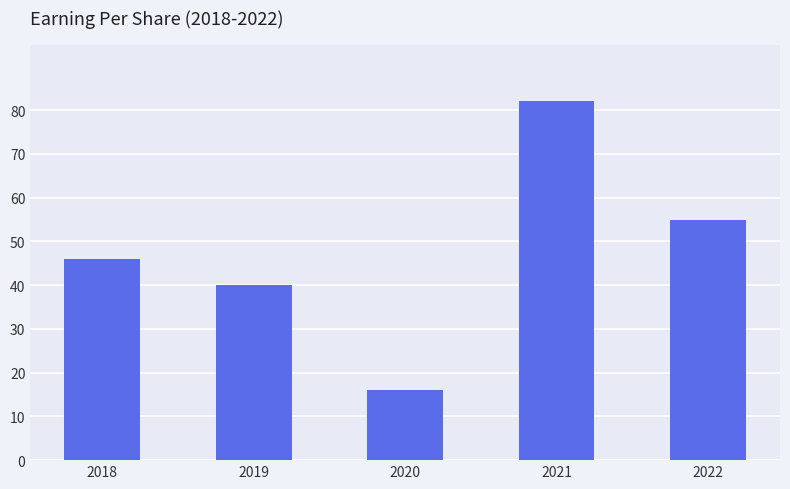

Reading left to right, transcribe all the data shown in this chart.

46	40	16	82	55